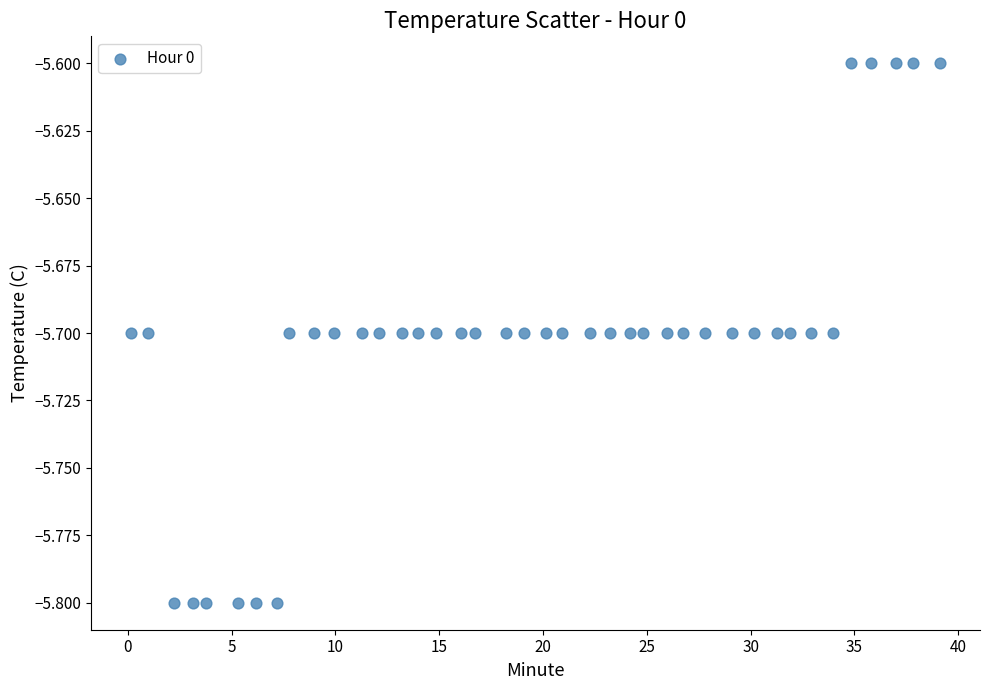

What is the range of X values (max minus min)?

38.9